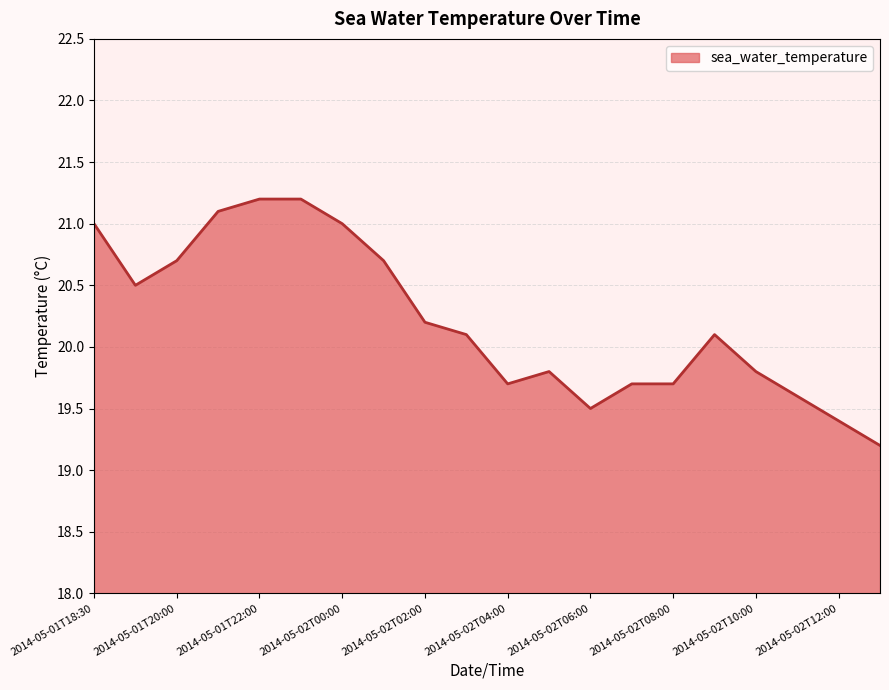

What is the maximum value shown in the chart?

21.2